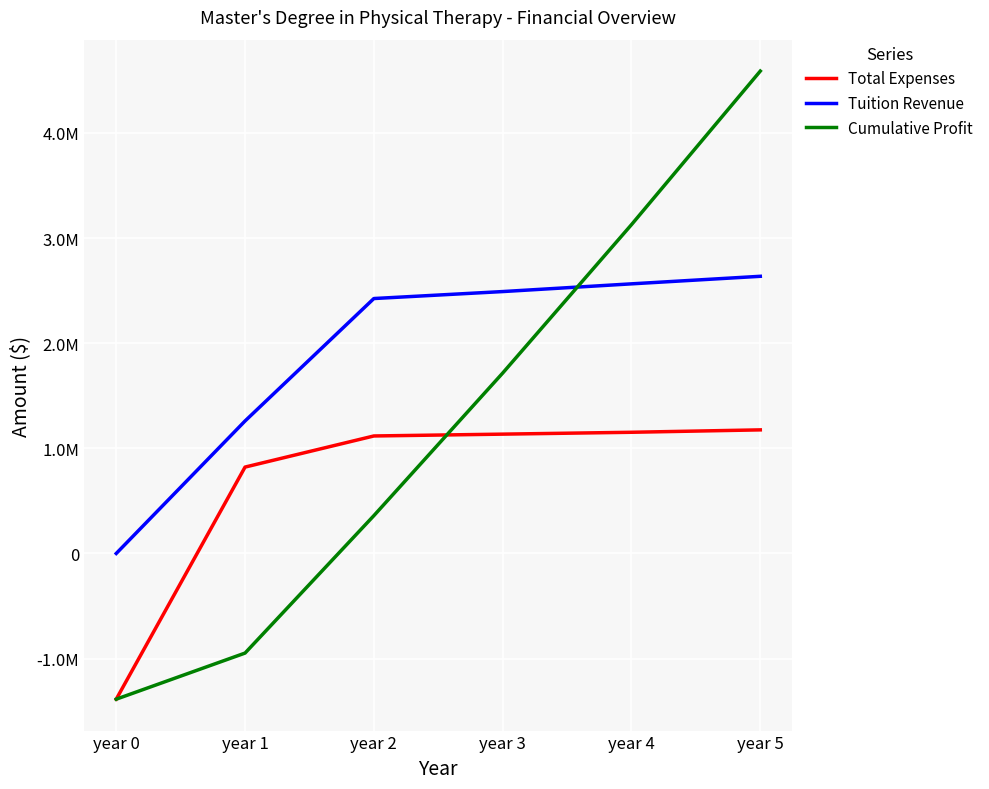

What are all the series names shown in the legend?

Total Expenses, Tuition Revenue, Cumulative Profit